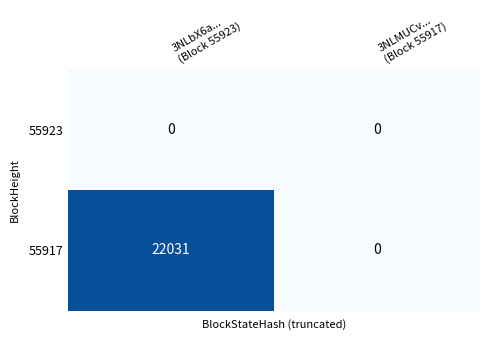

What is the total value across all series at 3NLbX6a...
(Block 55923)?

22031